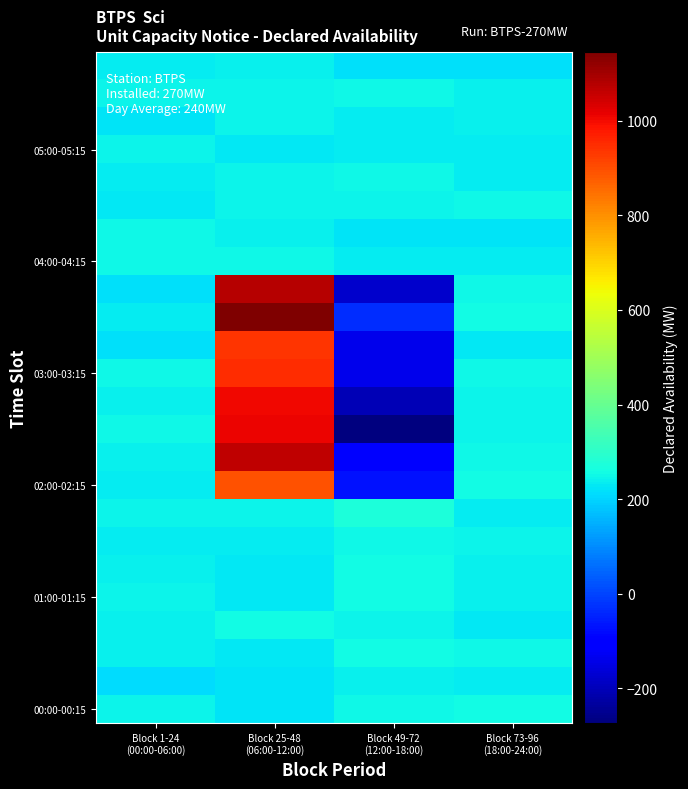

Which has a higher value, Block 73-96
(18:00-24:00) or Block 49-72
(12:00-18:00)?

Block 73-96
(18:00-24:00)